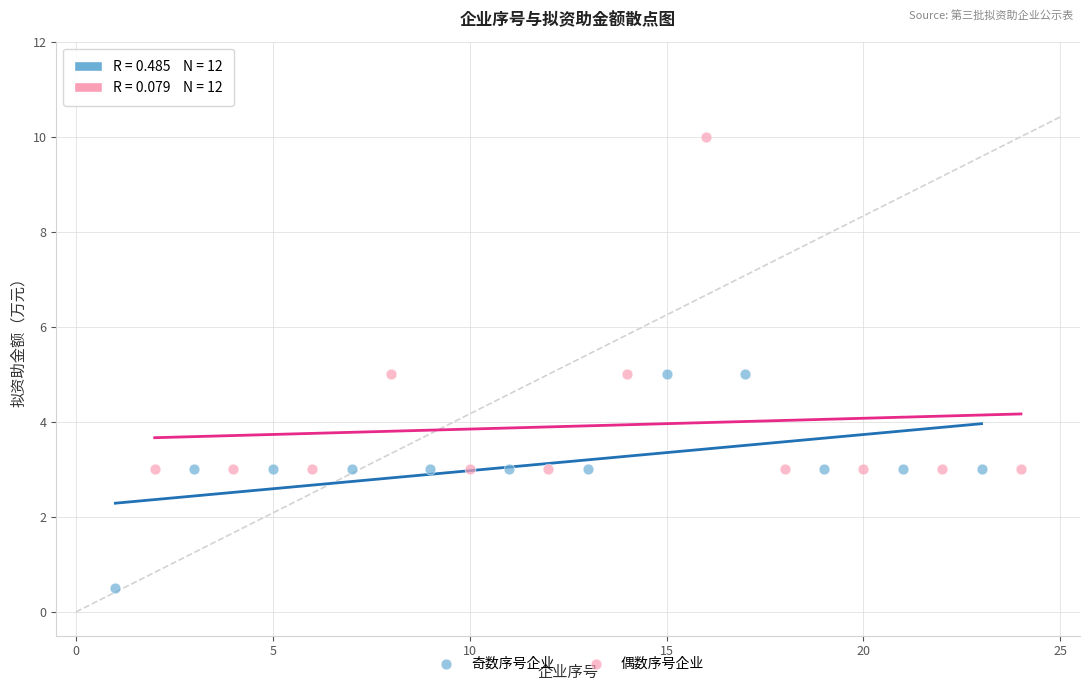

Which series contains the lowest Y value?

奇数序号企业